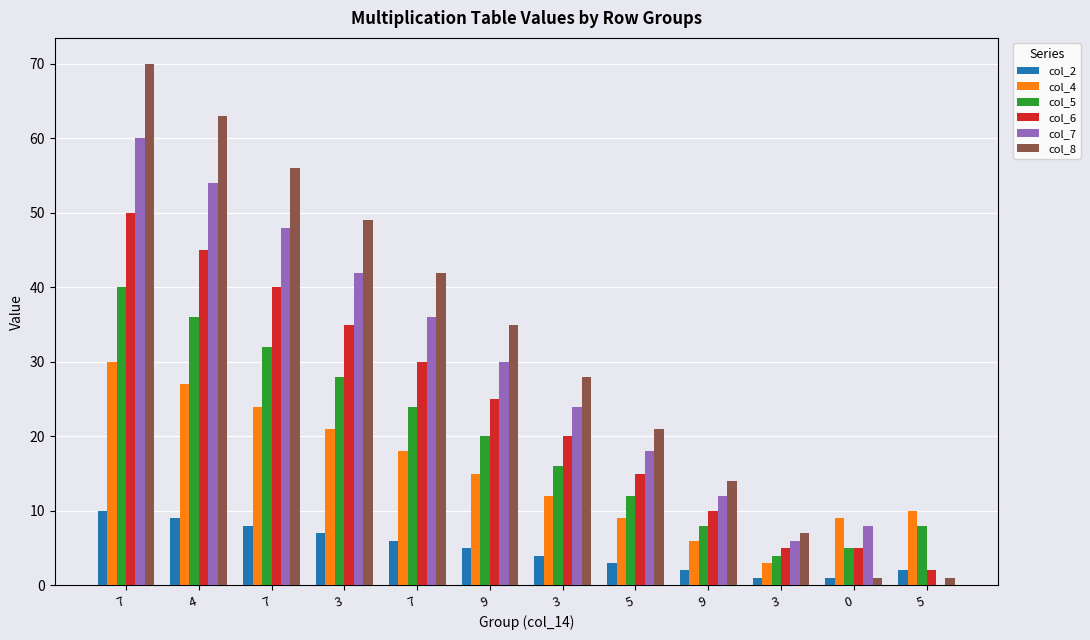

Is it true that col_7 equals 12 at 9?

True